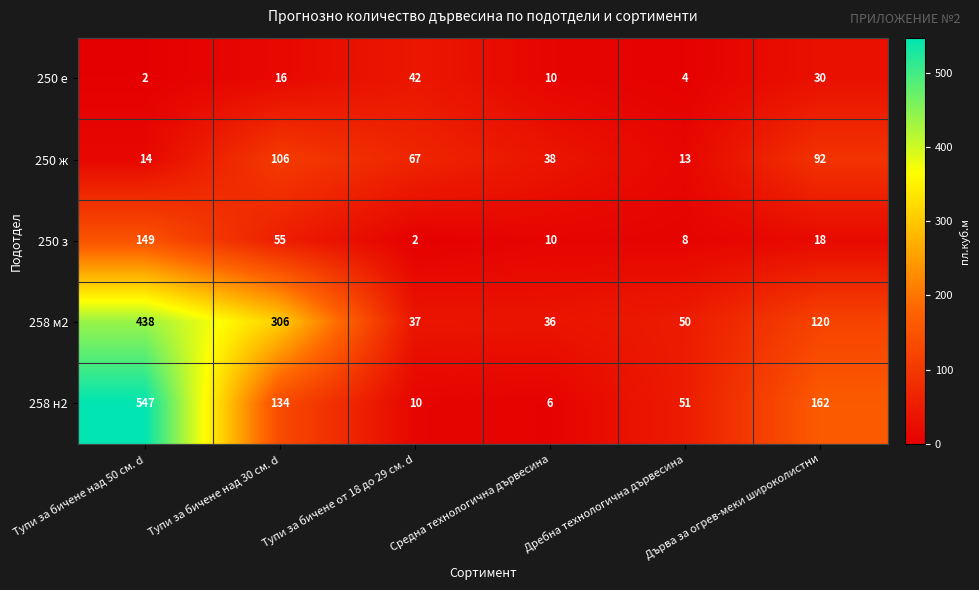

List the labels in order of 250 ж value, largest first.

Тупи за бичене над 30 см. d, Дърва за огрев-меки широколистни, Тупи за бичене от 18 до 29 см. d, Средна технологична дървесина, Тупи за бичене над 50 см. d, Дребна технологична дървесина